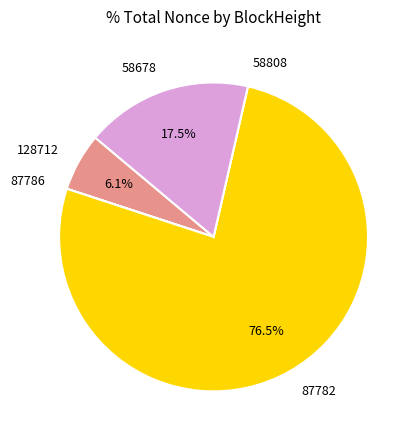

Is there a majority slice in this chart?

Yes